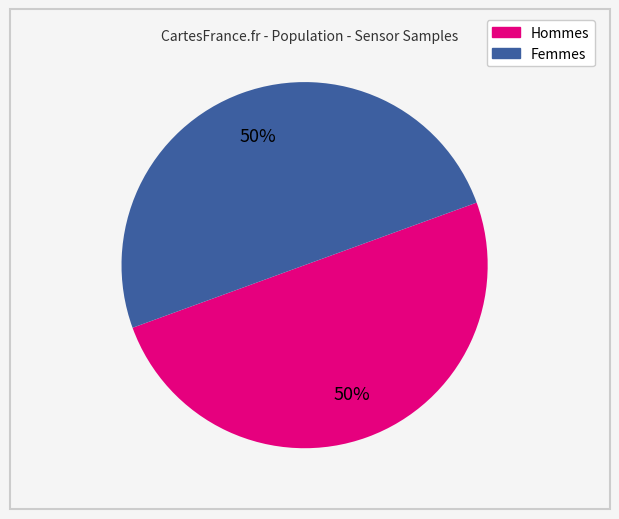

To the nearest percent, what is the average slice percentage?

50%